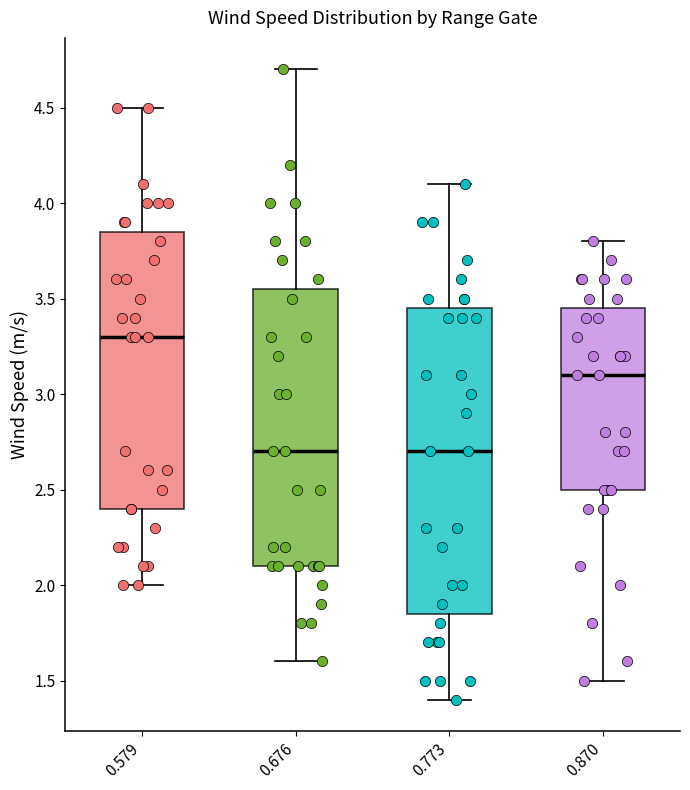

Which box is the tallest, from its lower edge to its upper edge?

0.773